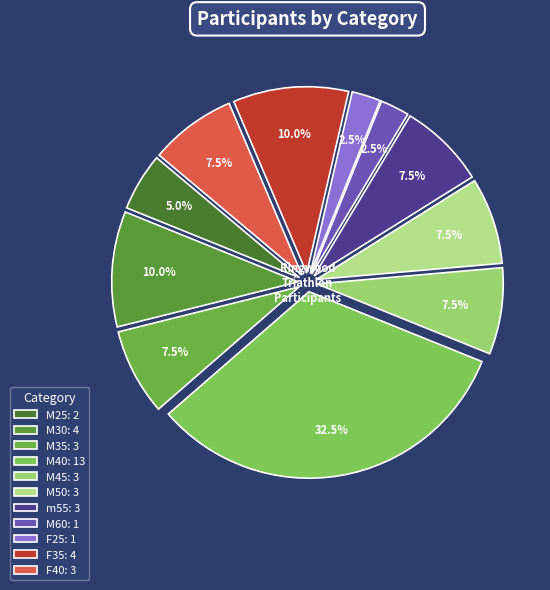

What portion of the pie excludes M30?

90.0%